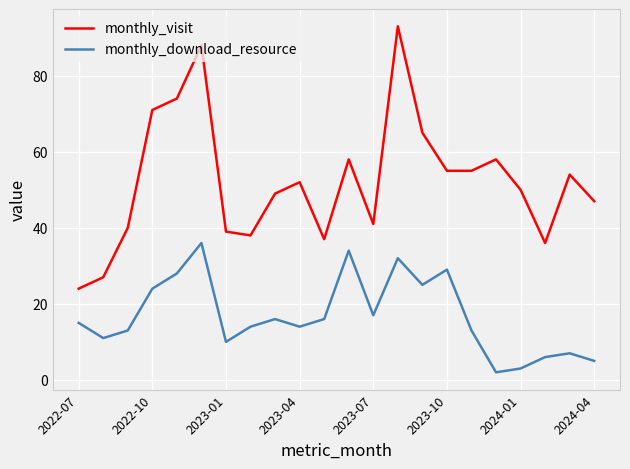

What are all the series names shown in the legend?

monthly_visit, monthly_download_resource